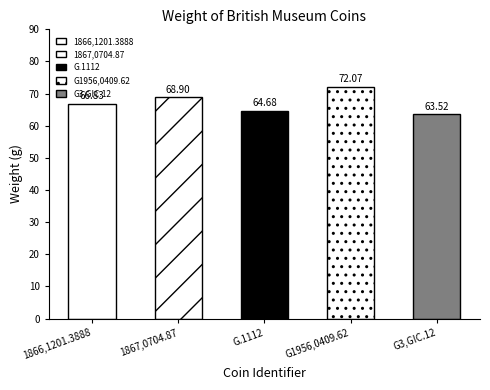

Reading left to right, transcribe all the data shown in this chart.

1866,1201.3888=66.8	1867,0704.87=68.9	G.1112=64.7	G1956,0409.62=72.1	G3,GIC.12=63.5